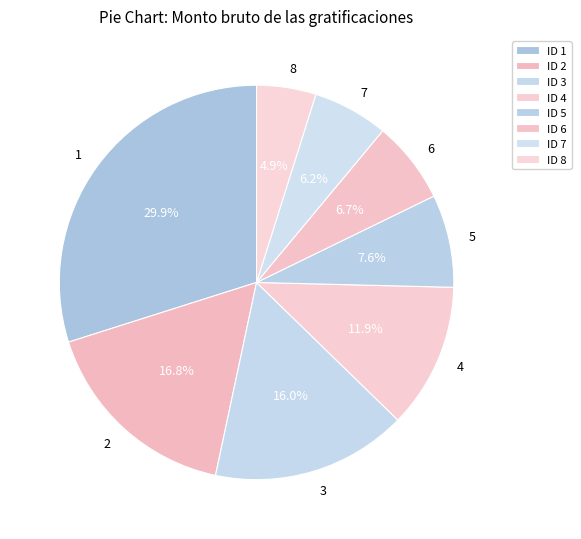

What is the smallest slice in the pie chart?

8